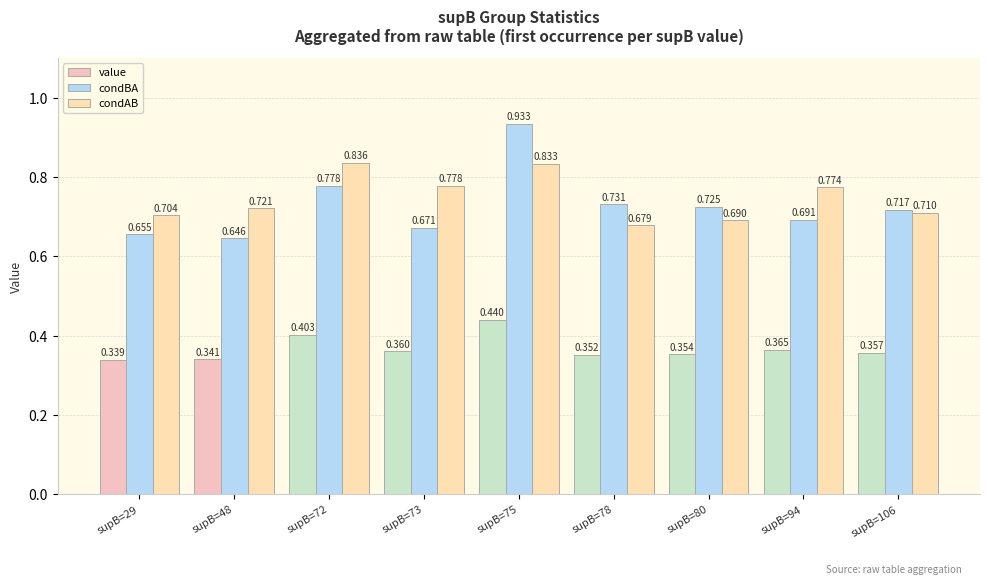

What is the difference between the highest and lowest values at supB=75?

0.5